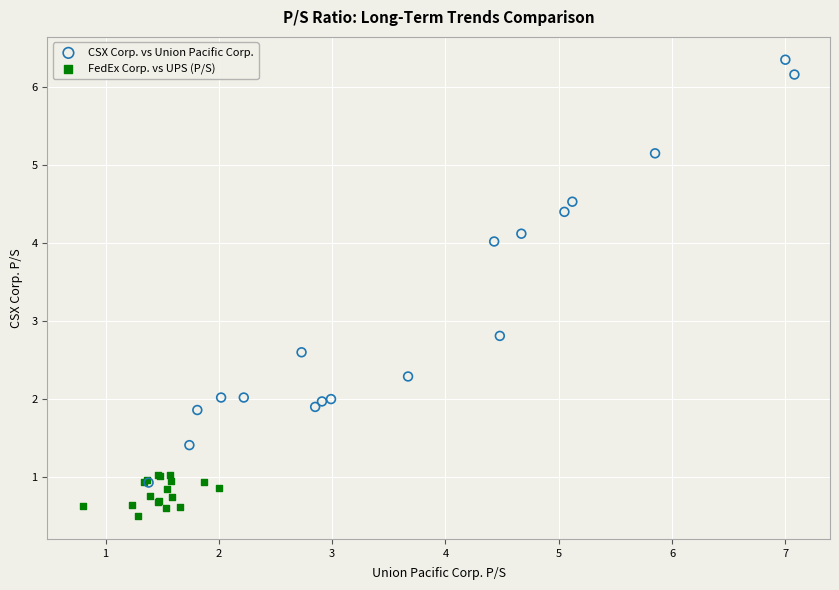

Which series reaches the minimum Y coordinate?

FedEx Corp. vs UPS (P/S)